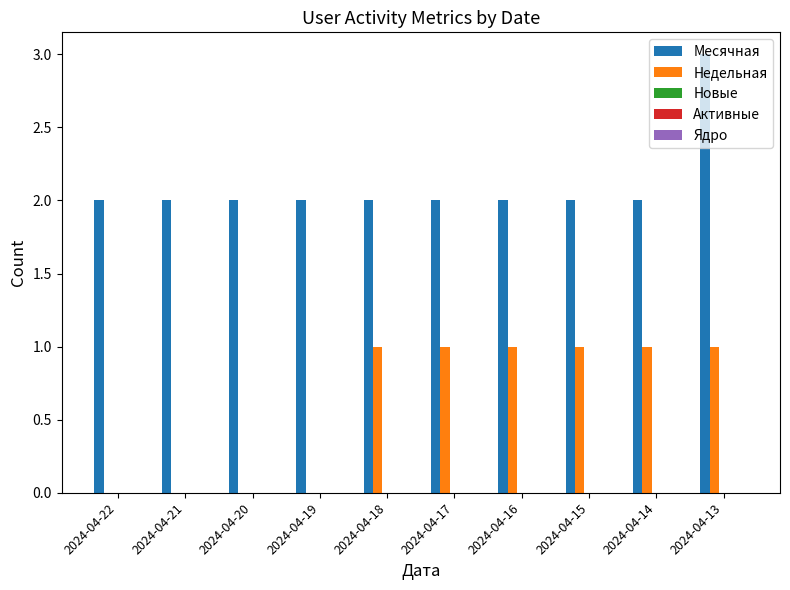

Which series changed the most between 2024-04-22 and 2024-04-17?

Недельная